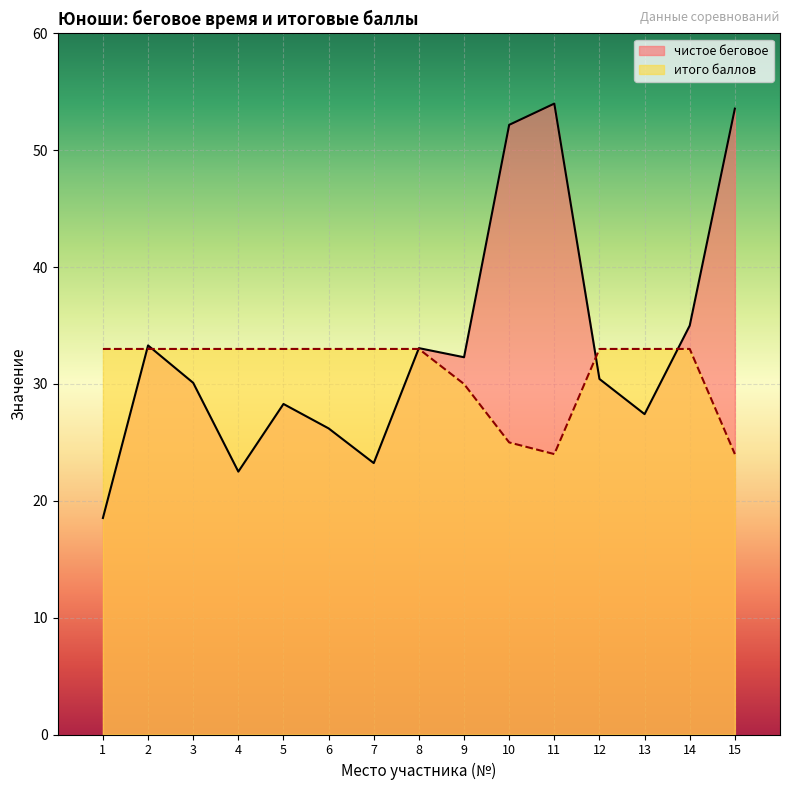

Does the chart display data point markers on the line(s)?

No